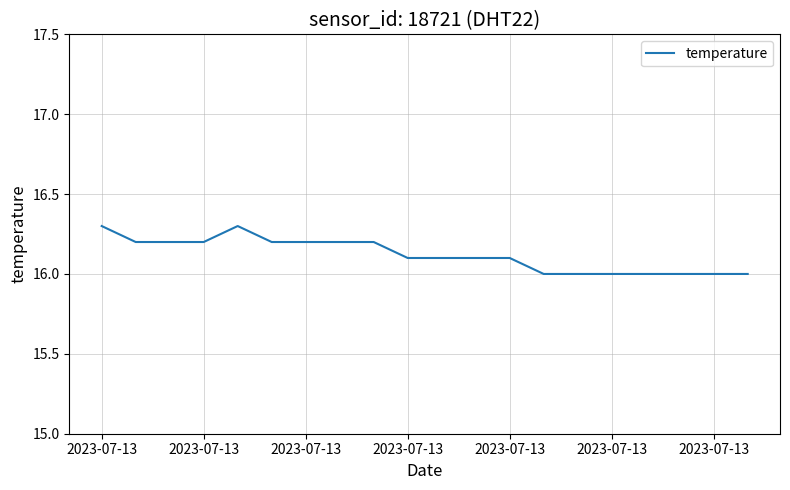

What is the greatest value displayed?

16.3